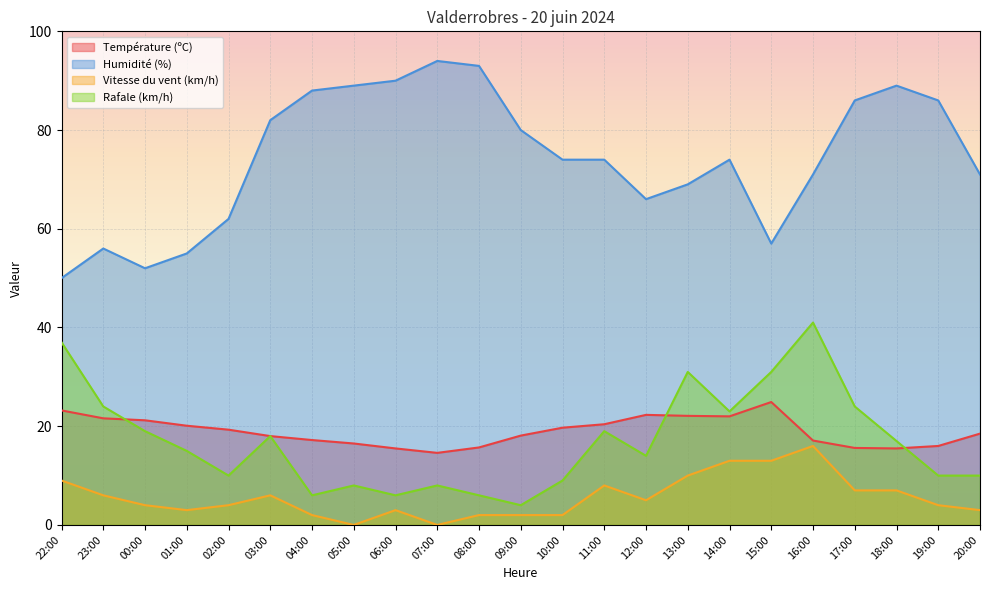

The Température (ºC) series shows 24.9 at 15:00. True or false?

True